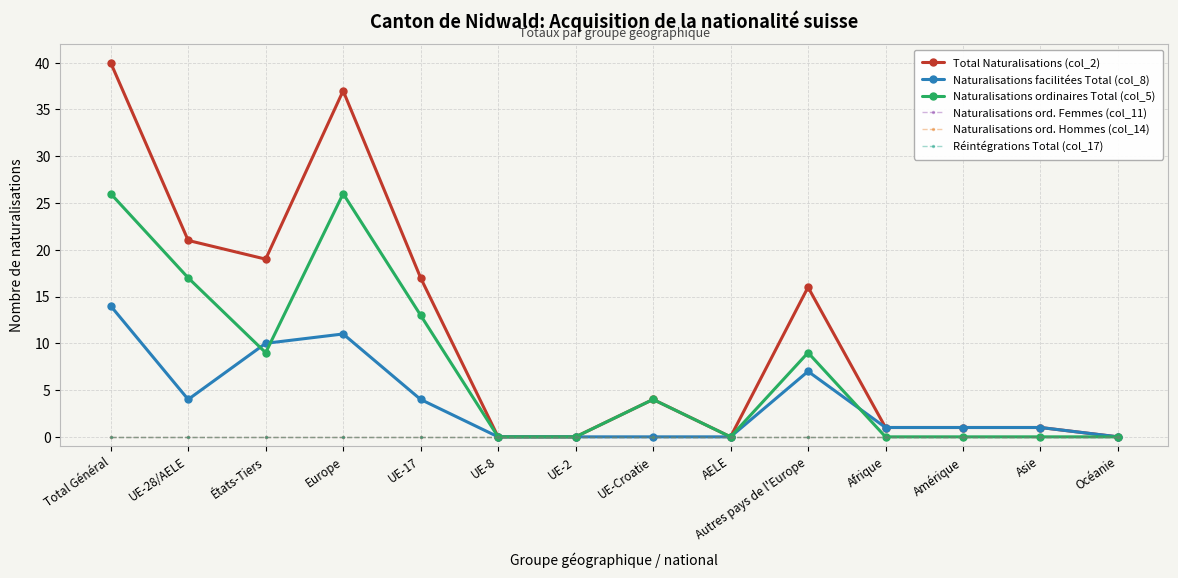

Is this an area chart (filled region under the line)?

No